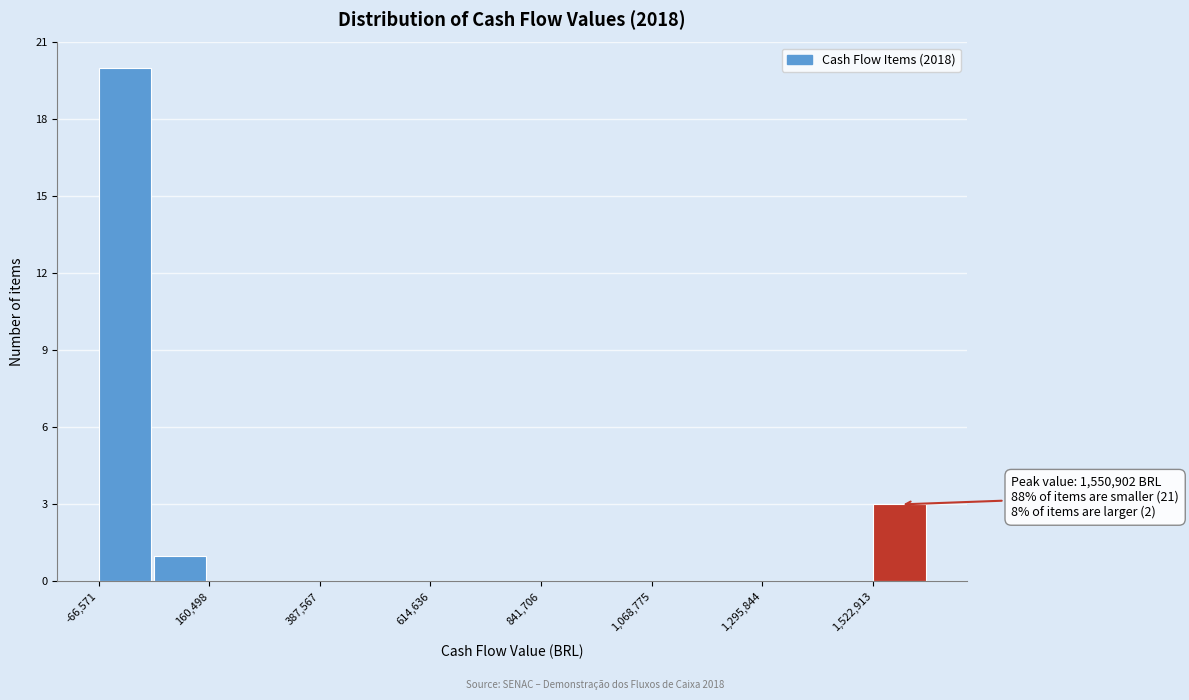

Read against the x-axis, roughly where is the centre of the tallest bar?

0